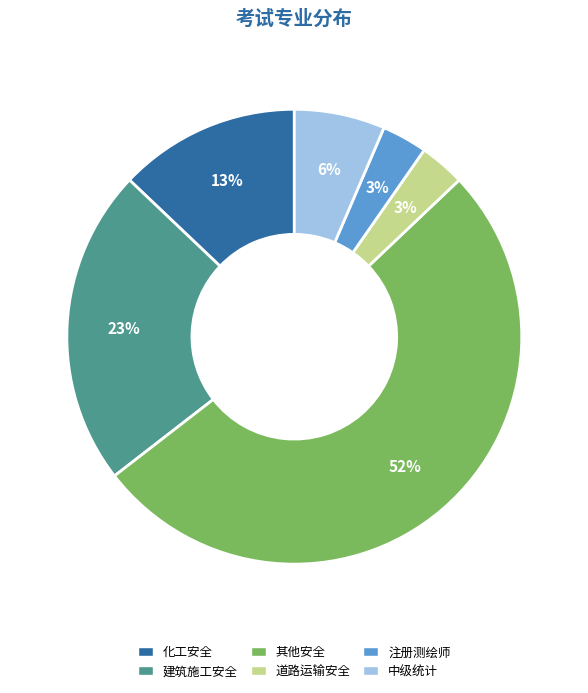

To the nearest percent, what is the average slice percentage?

17%